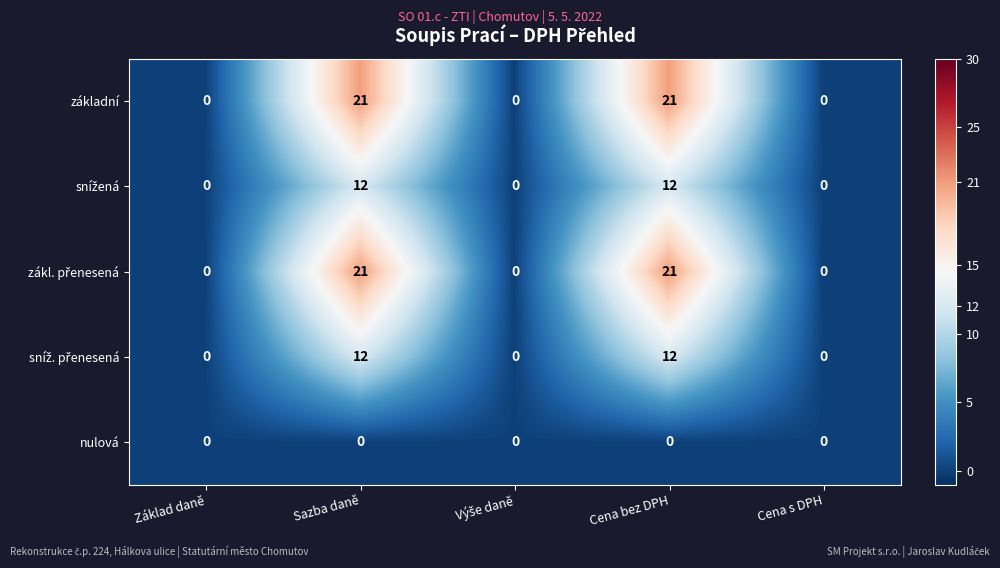

True or false: základní has a value of 15 at Základ daně.

False